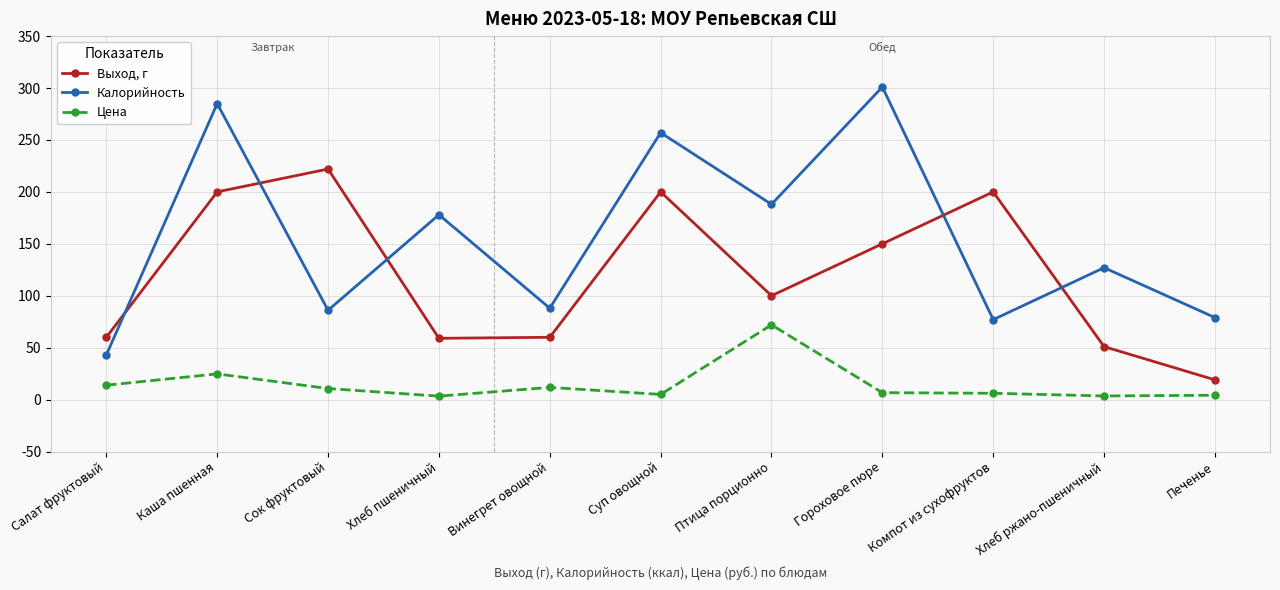

How many series are shown in this chart?

3